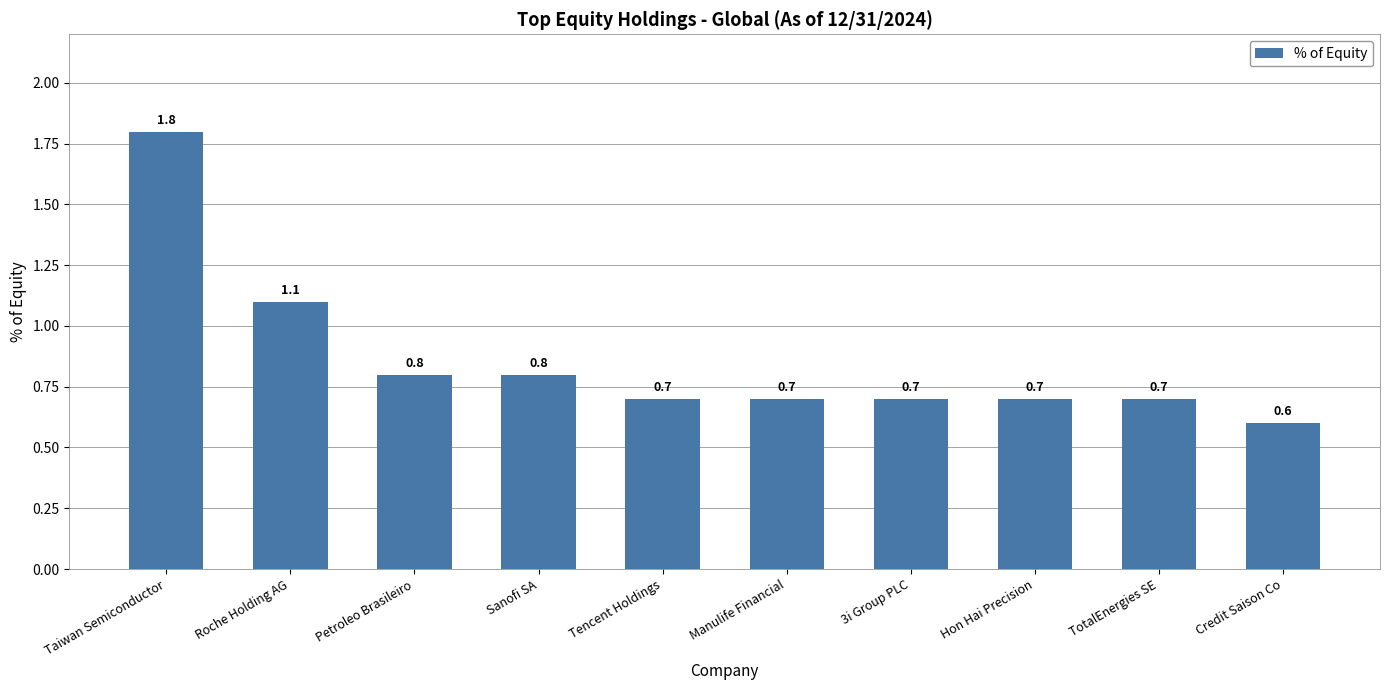

What is the difference between the maximum and minimum values?

1.2